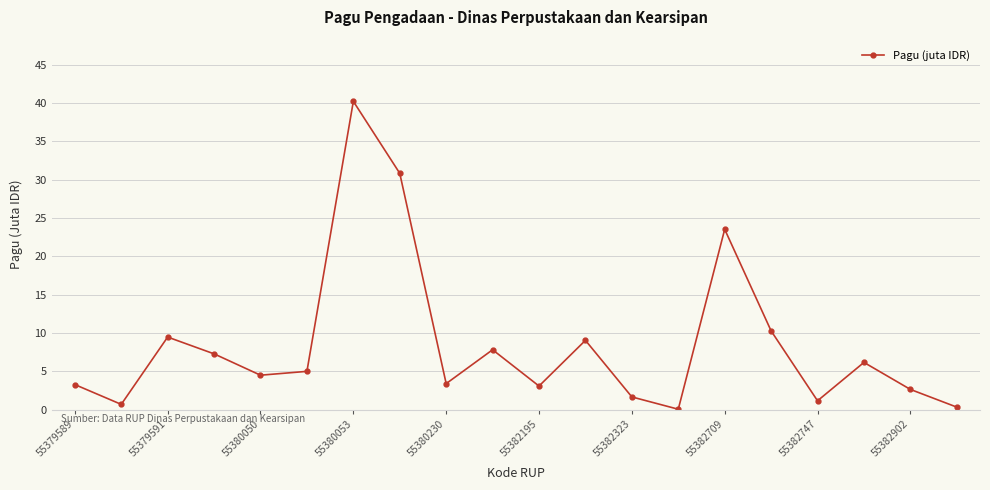

What is the maximum value shown in the chart?

40.2